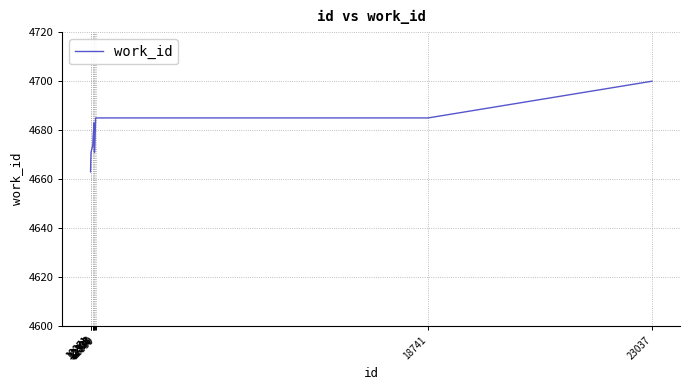

What value does the data have at 12340, to the nearest 5?

4670